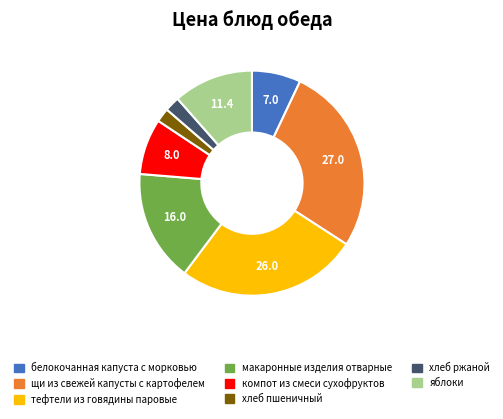

Does any single category account for the majority?

No